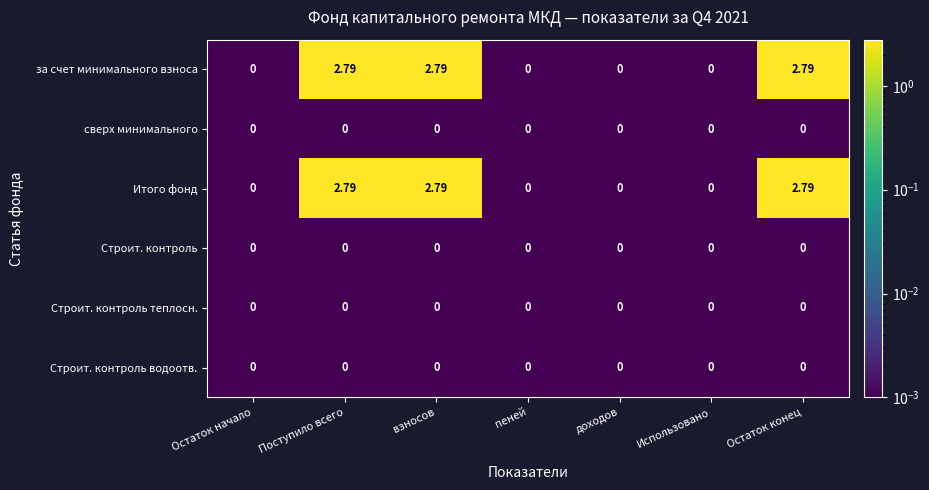

Is the value of Итого фонд at Поступило всего greater than the value of Строит. контроль теплосн. at Поступило всего?

Yes